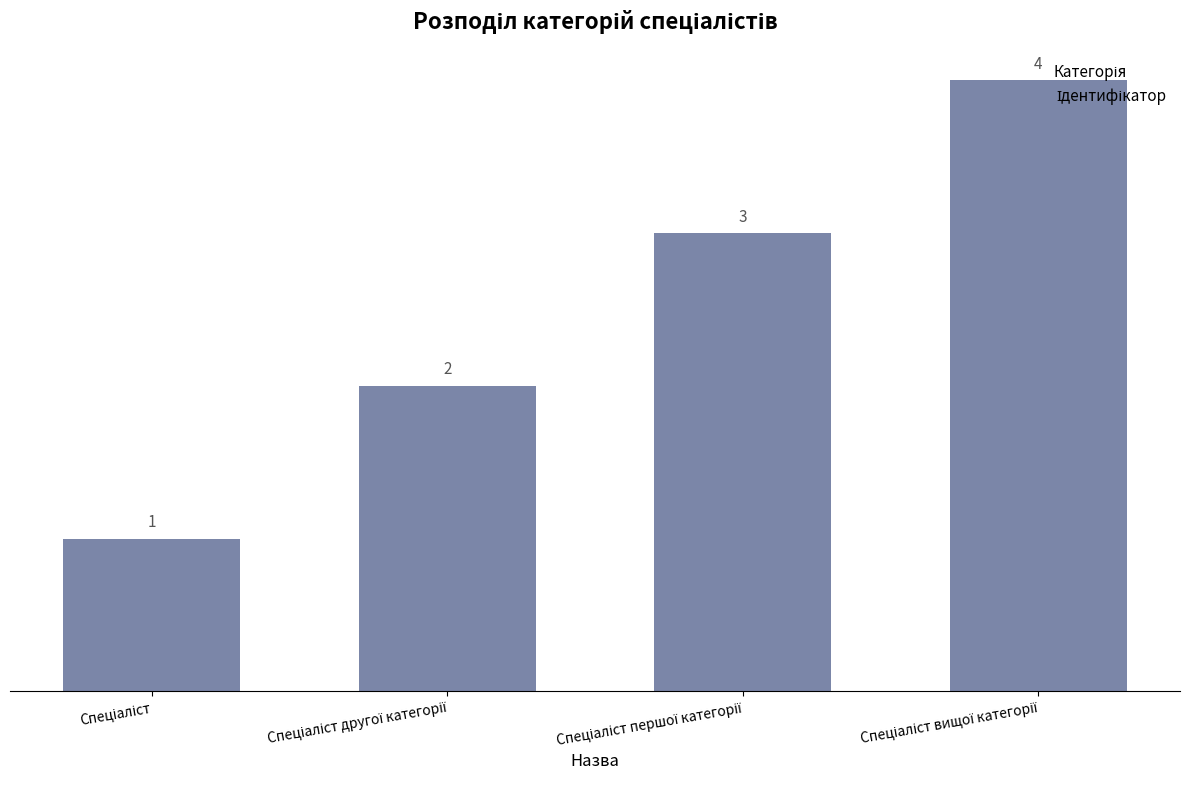

How many values are between 2 and 4?

3